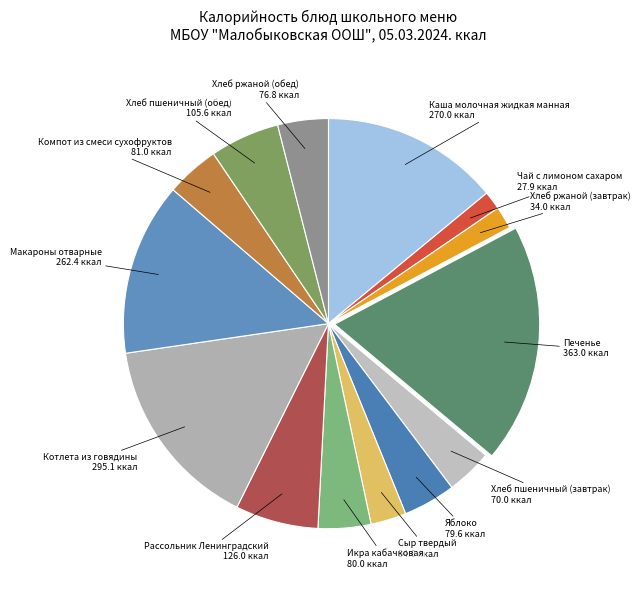

Which has a higher value, Каша молочная жидкая манная or Печенье?

Печенье